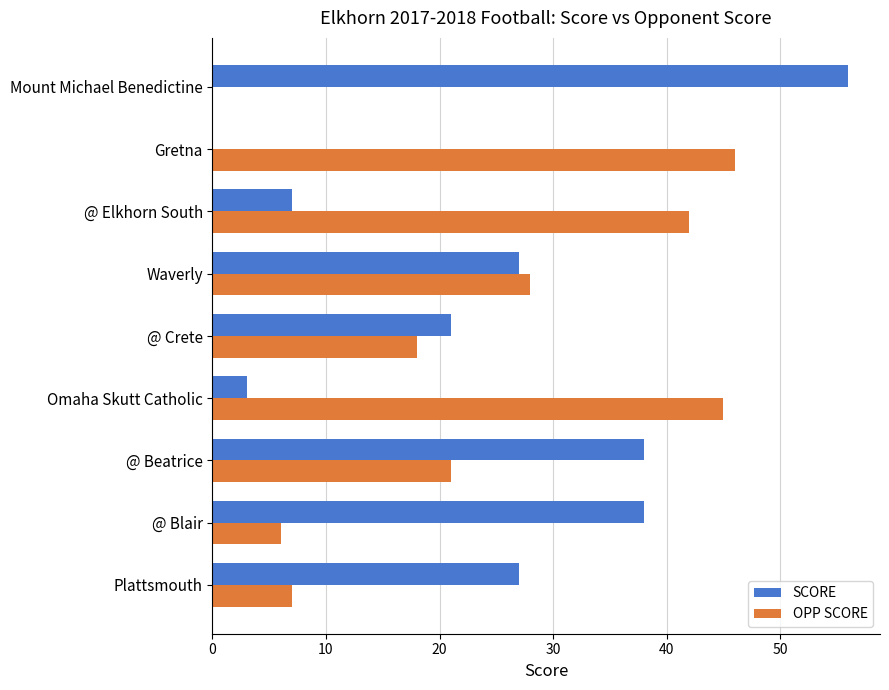

Which category has the highest value in the OPP SCORE series?

Gretna